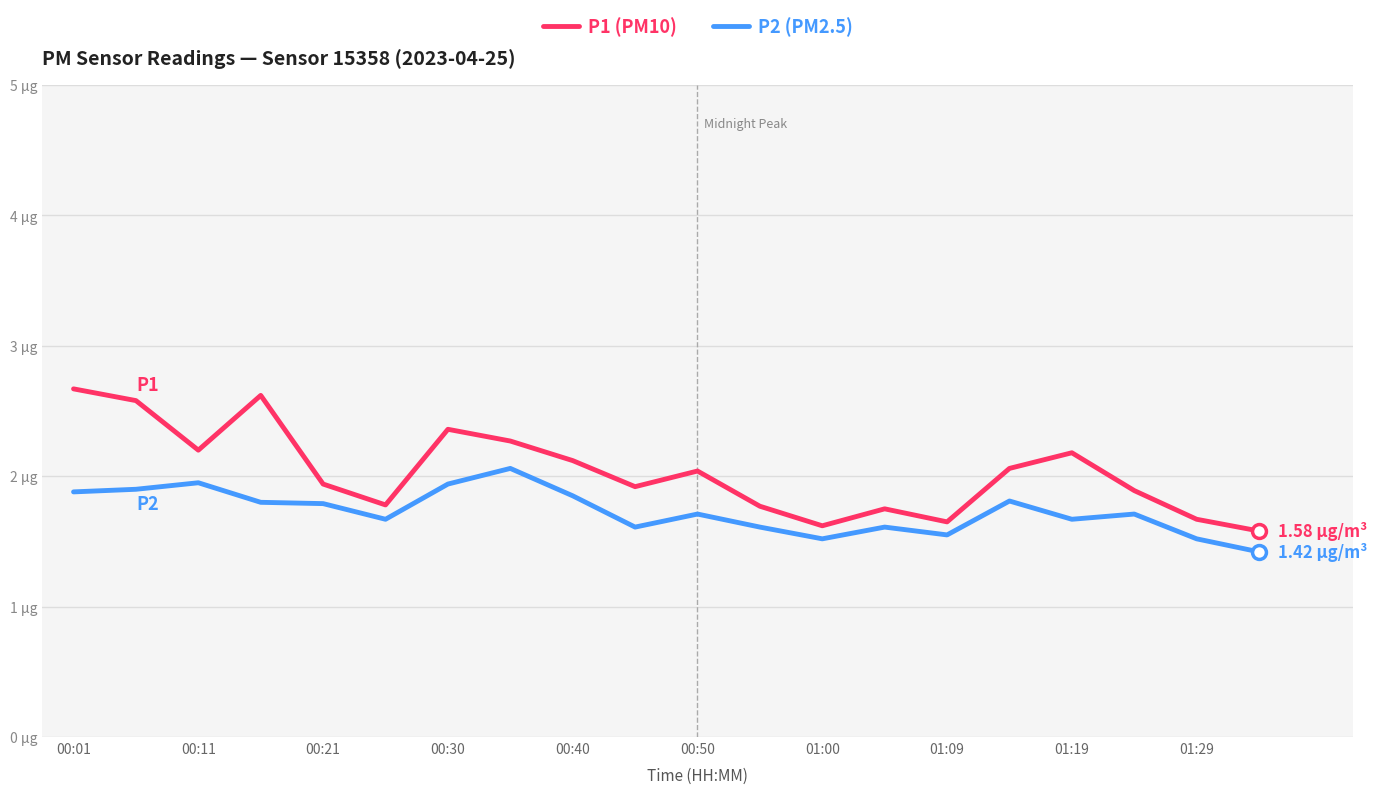

The P2 series shows 1.0 at 00:21. True or false?

False